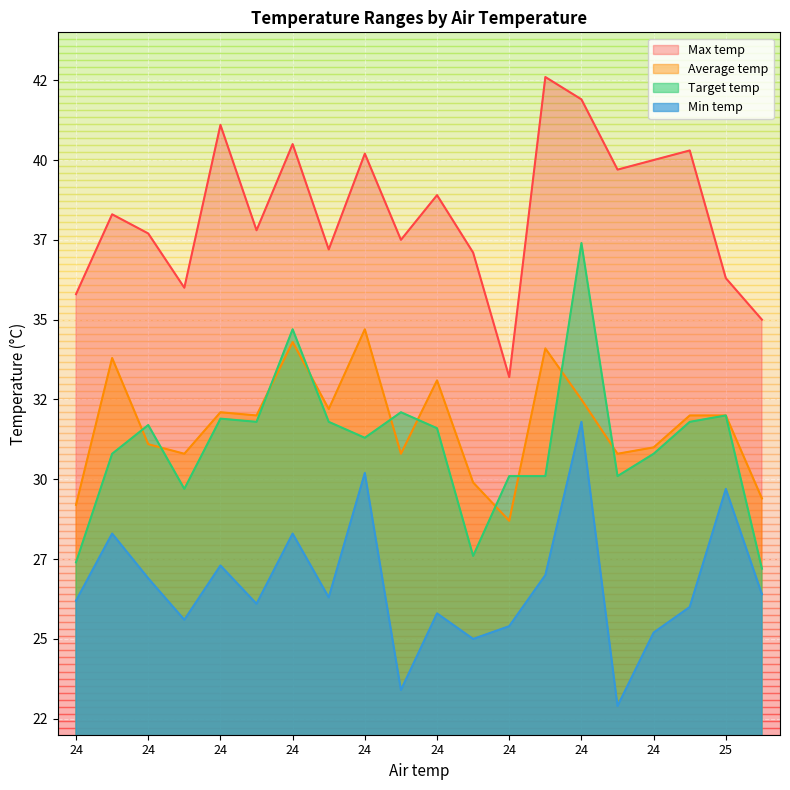

Is it true that Max temp equals 37.1 at 24?

True